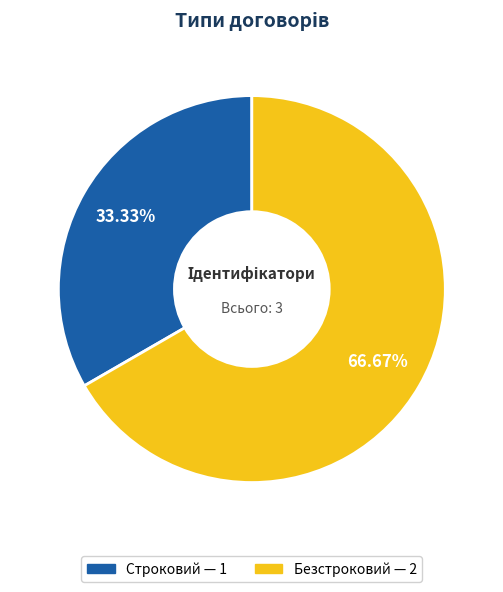

True or false: Безстроковий accounts for 67% of the total.

True